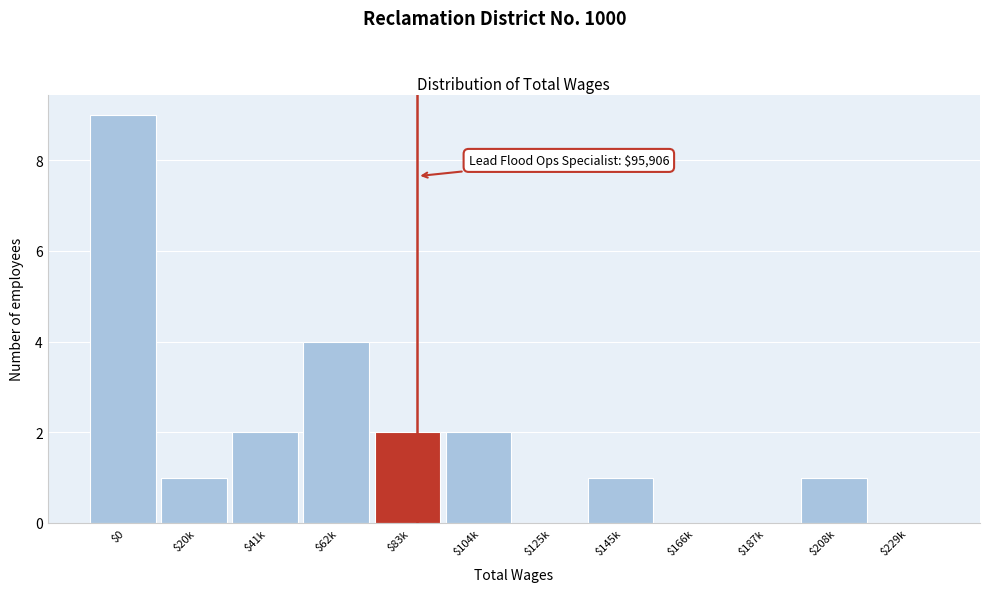

At which category does the chart reach its peak across all series?

$0